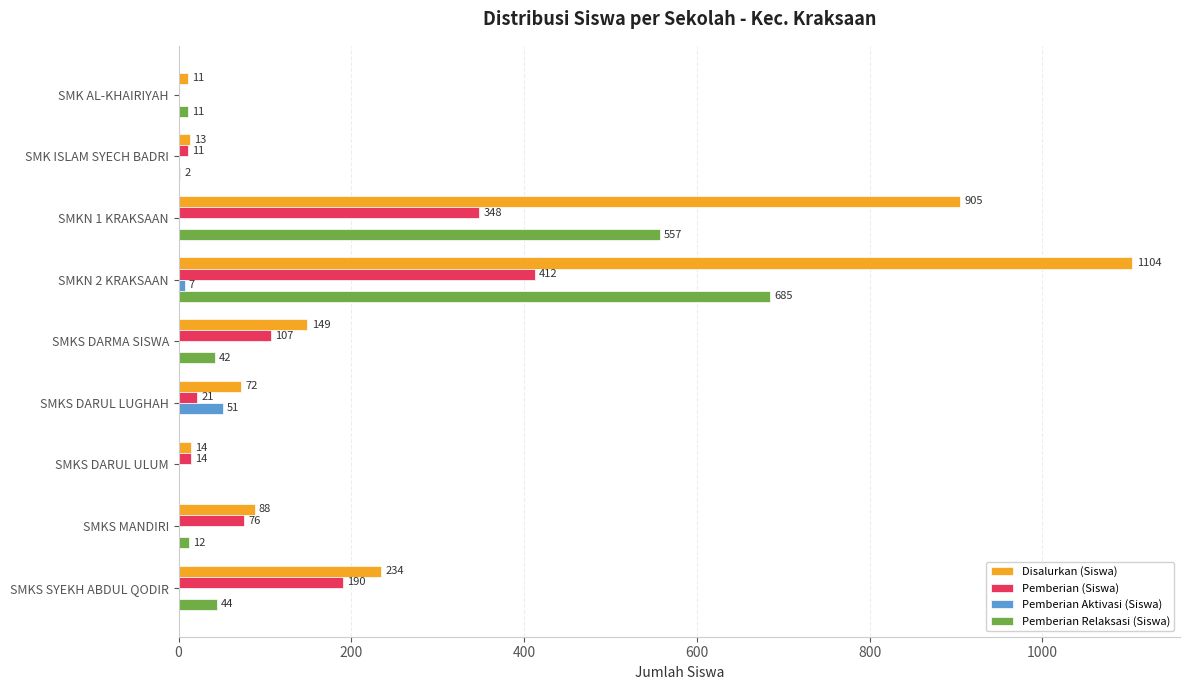

What is the sum of all Pemberian (Siswa) values?

1179